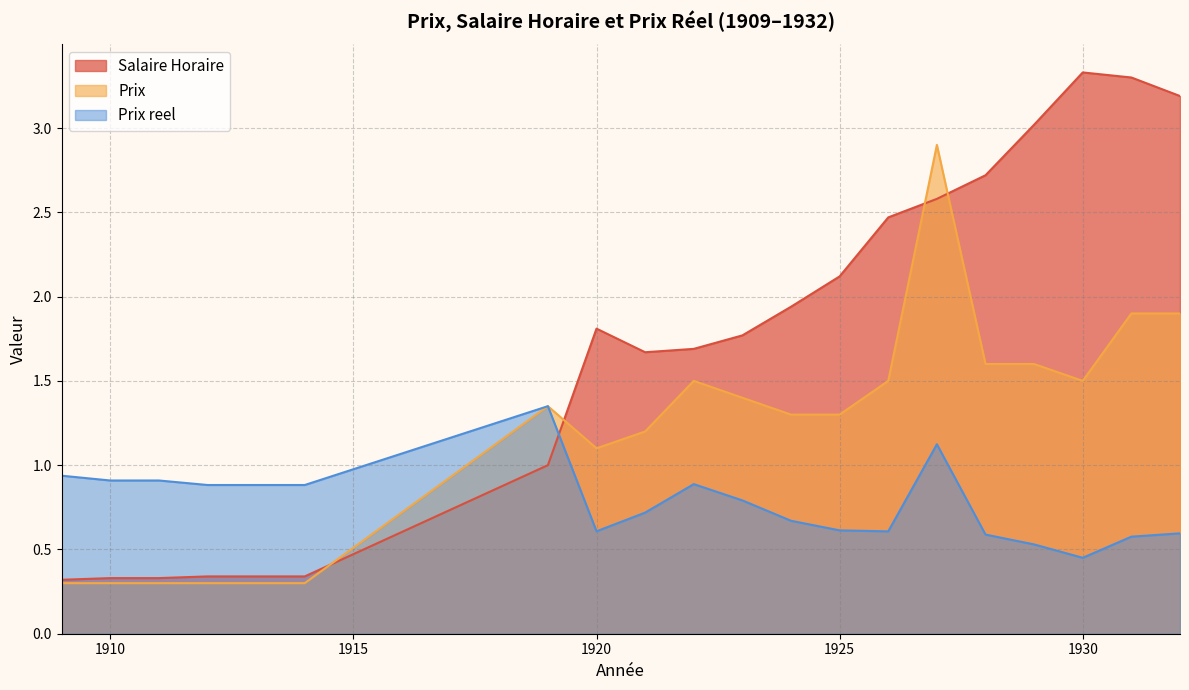

What is the value of the Salaire Horaire point at the 15th from the left?

2.6